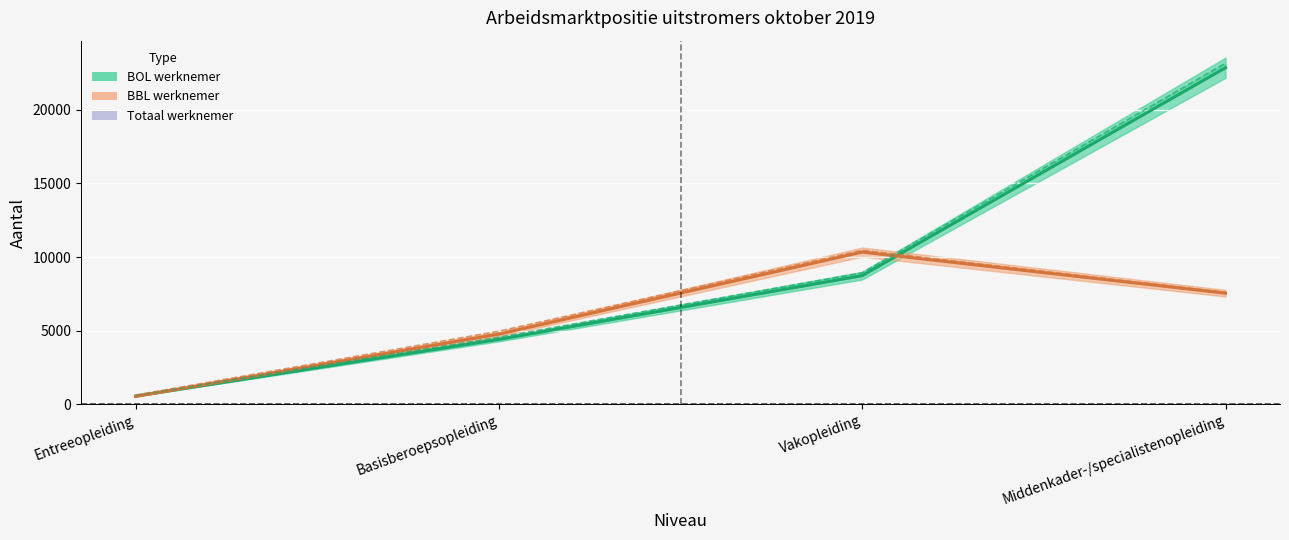

Where does the BOL alleen werknemer series first go above 8740?

Middenkader-/specialistenopleiding